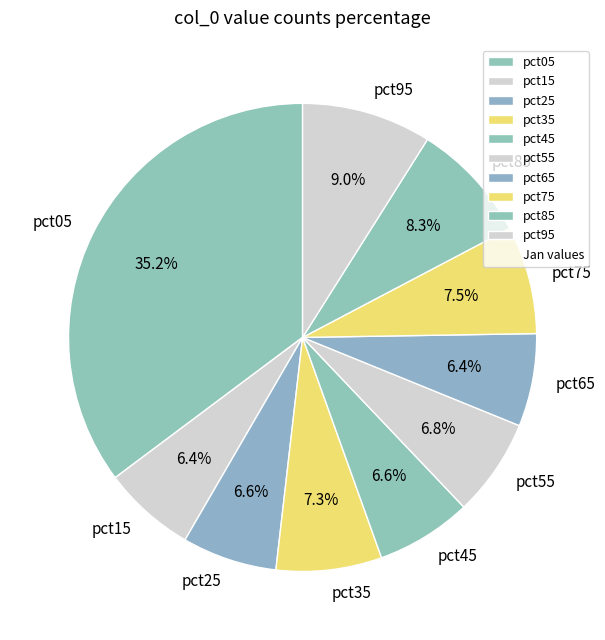

To the nearest percent, what is the combined percentage of pct05 and pct55?

42%